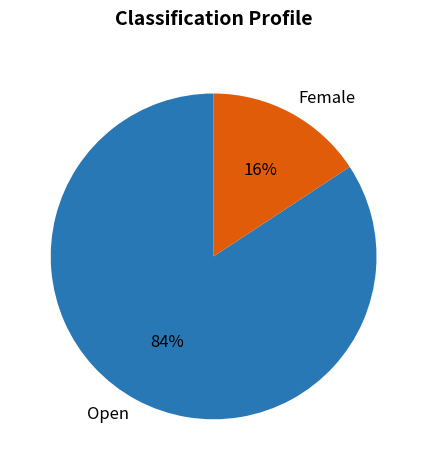

Between Female and Open, which is larger?

Open